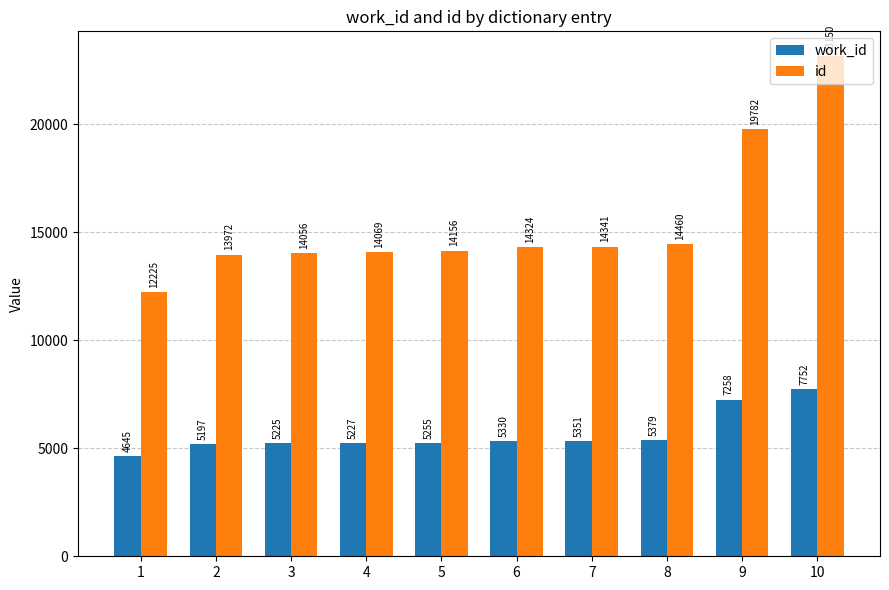

Which series changed the most between 6 and 9?

id